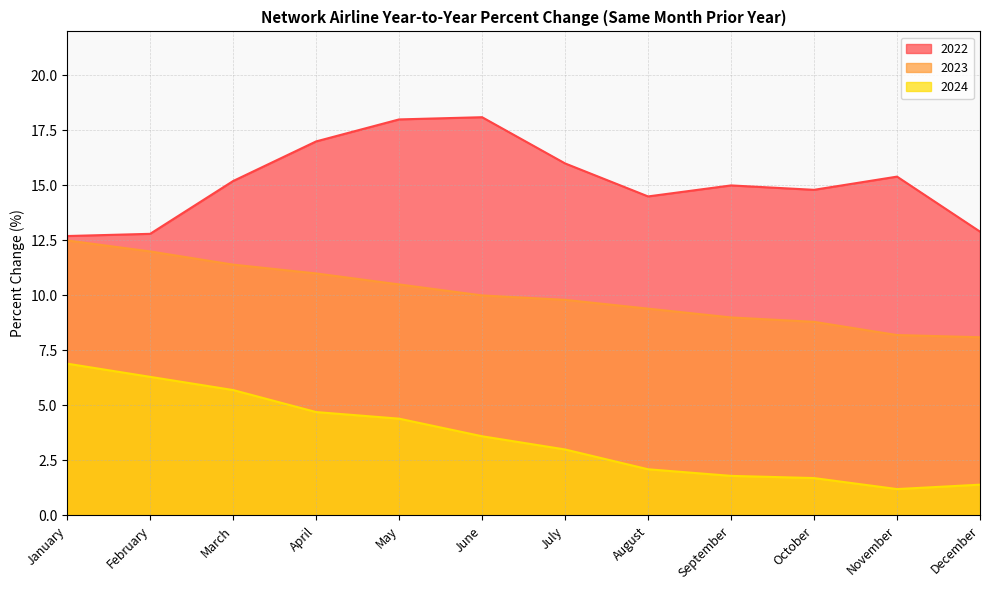

True or false: 2023 has more than 1 interior local peaks.

False